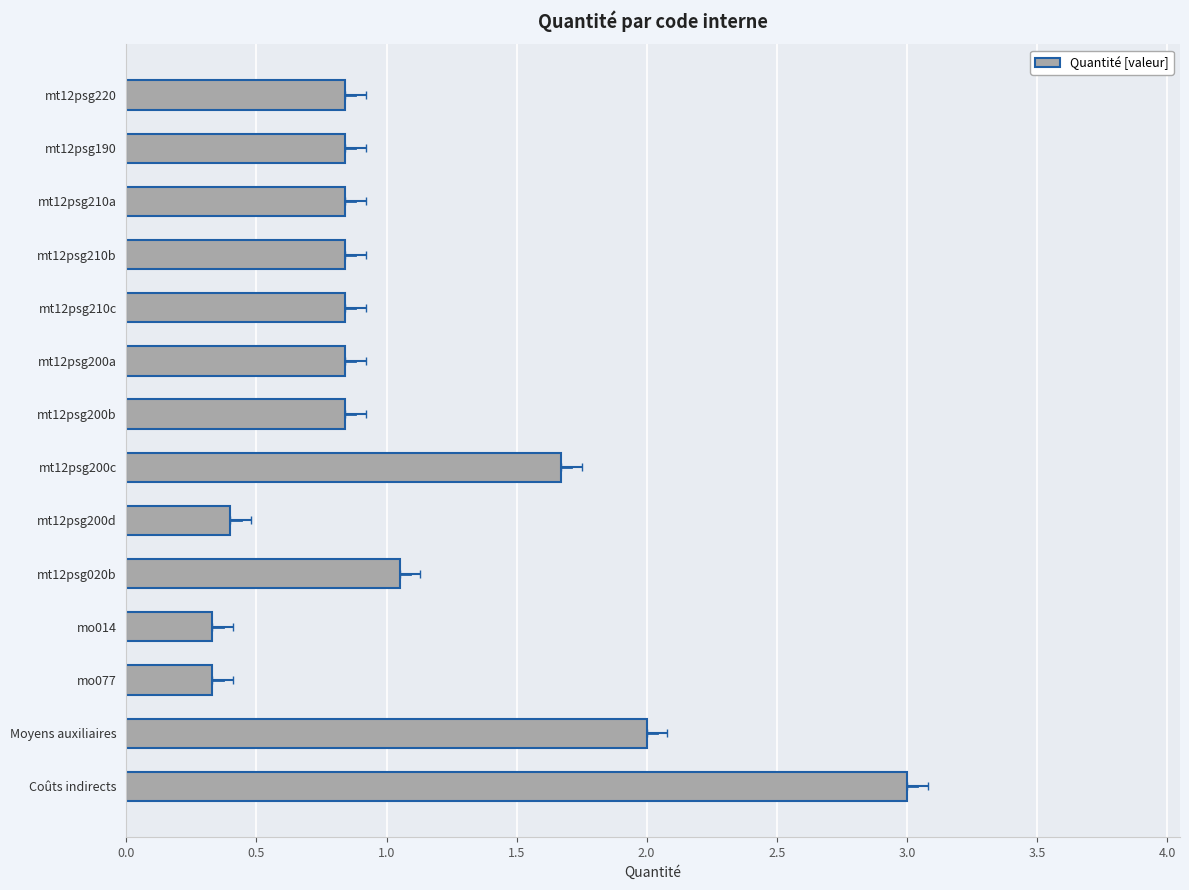

What is the value of the 13th bar from the left?

2.0